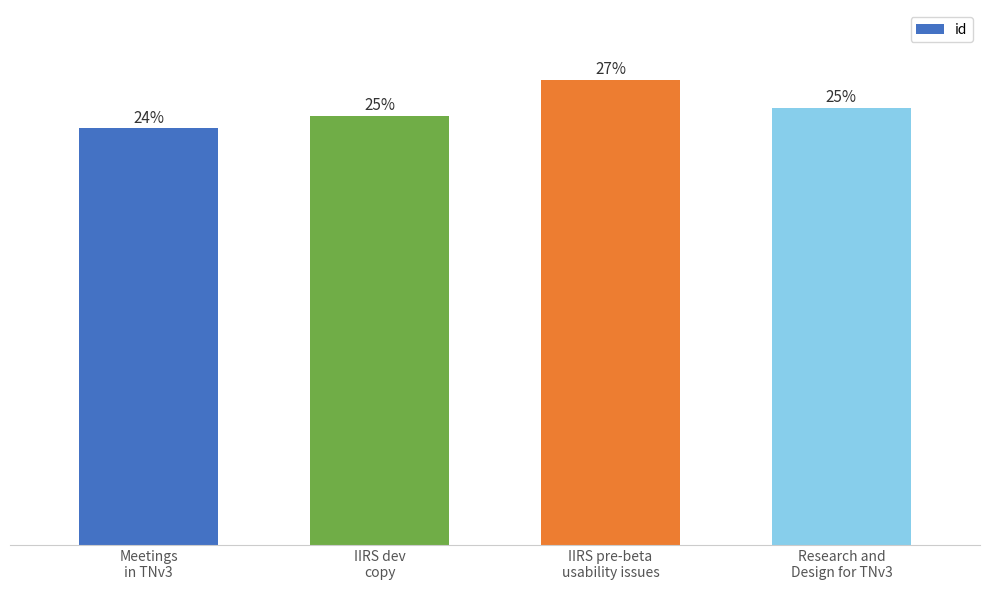

Are the bars horizontal?

No